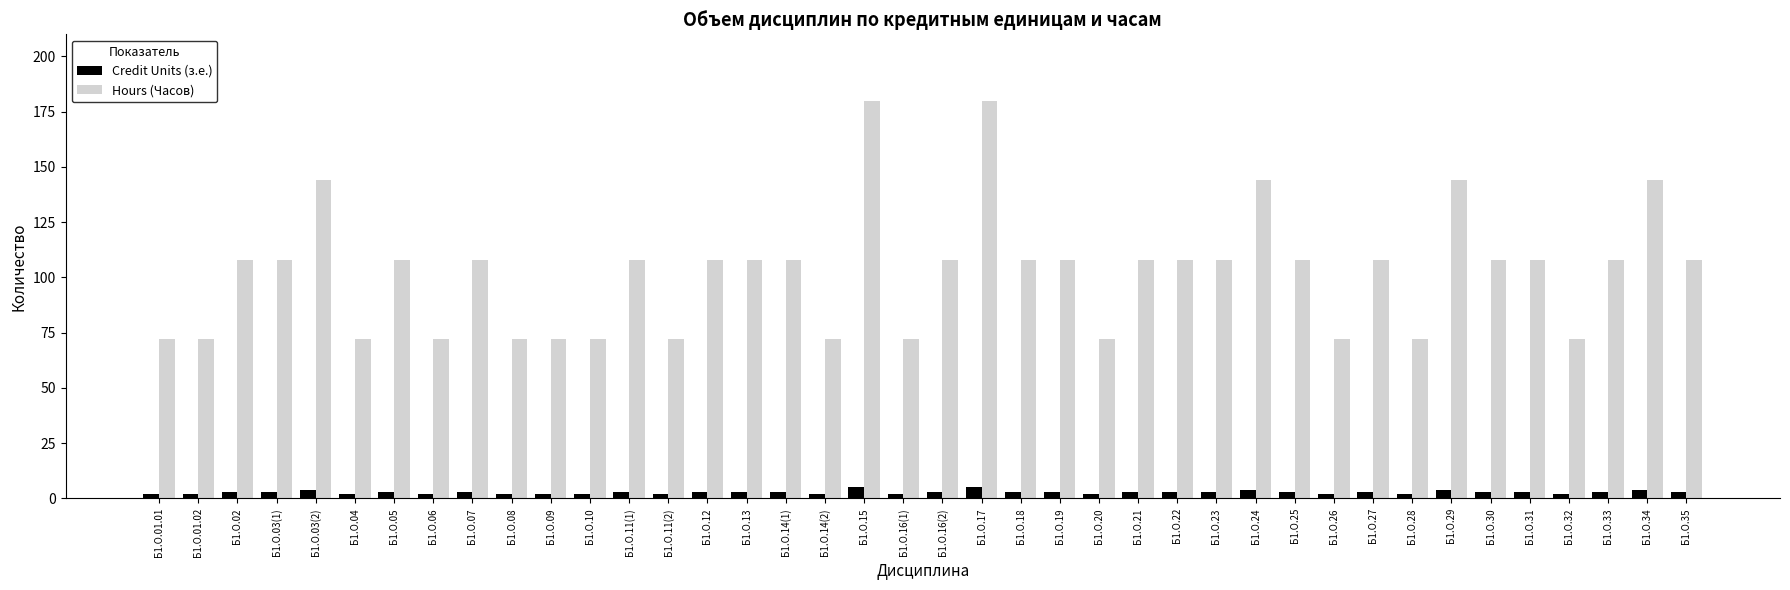

Which series has the largest range (max minus min)?

Hours (Часов)